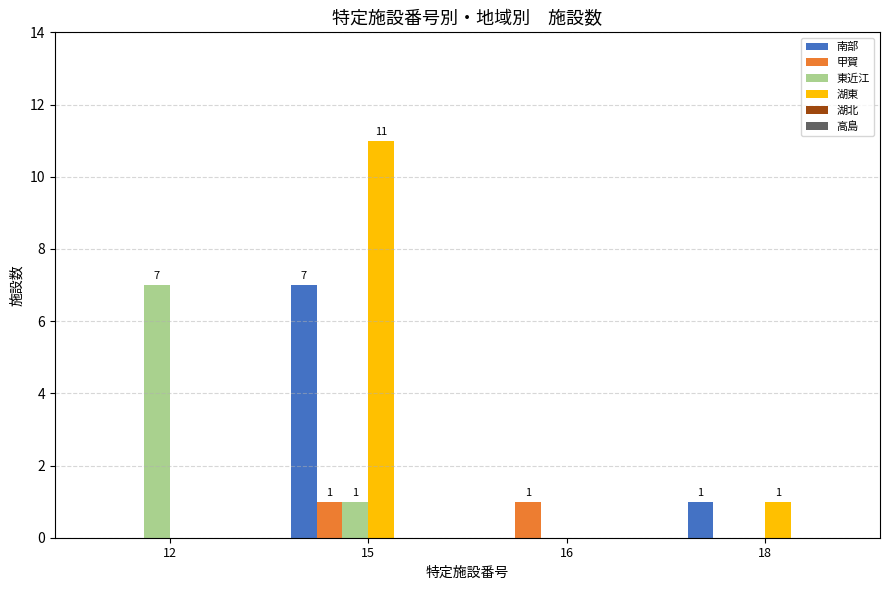

Does the chart contain stacked bars?

No